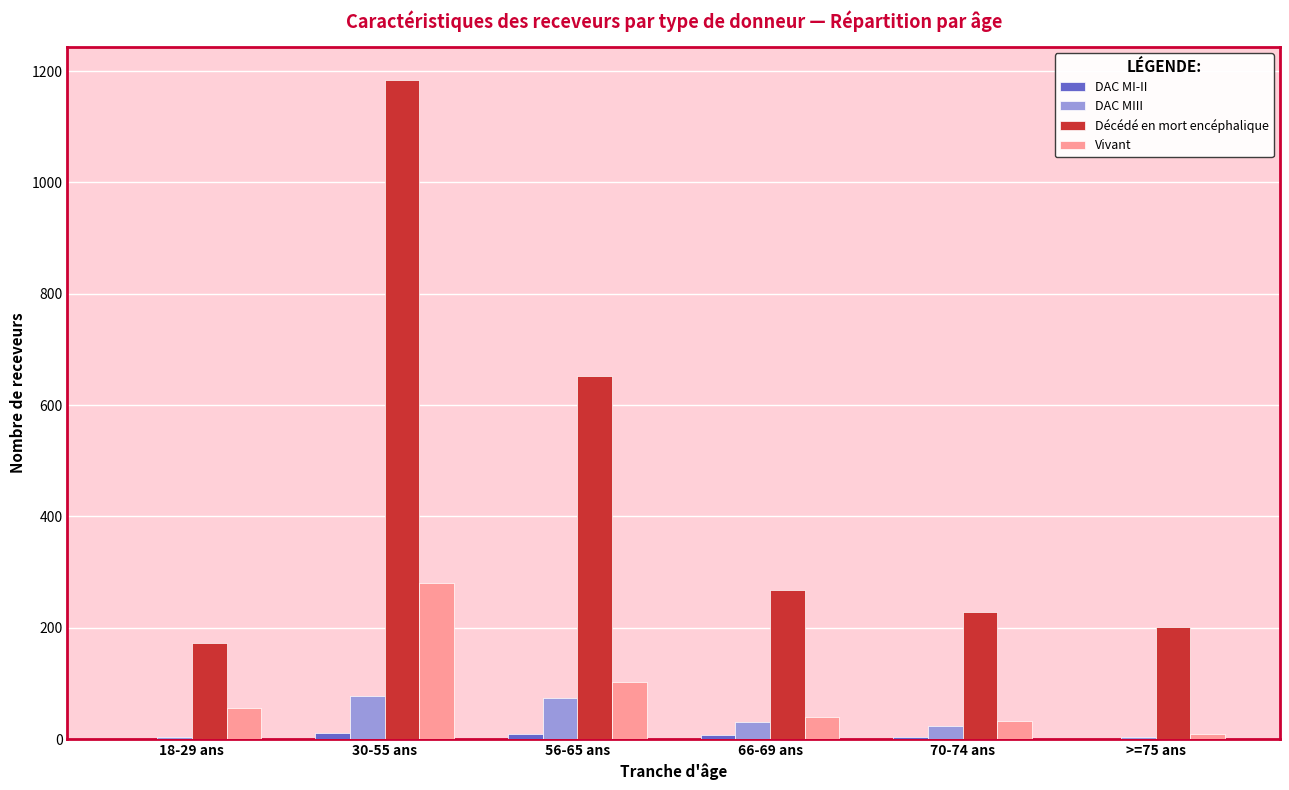

Are the bars grouped side by side (vs. stacked)?

Yes